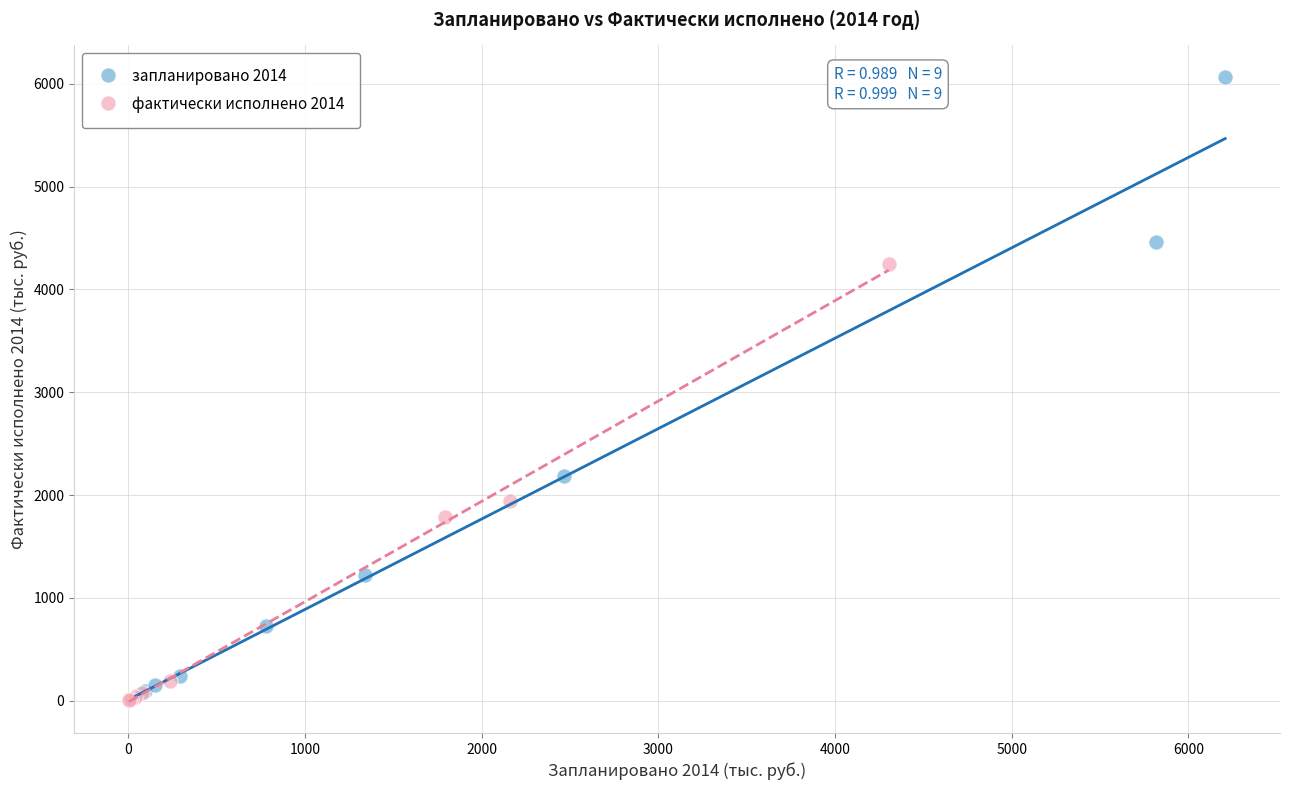

Which series has the largest Y range (max minus min)?

запланировано 2014